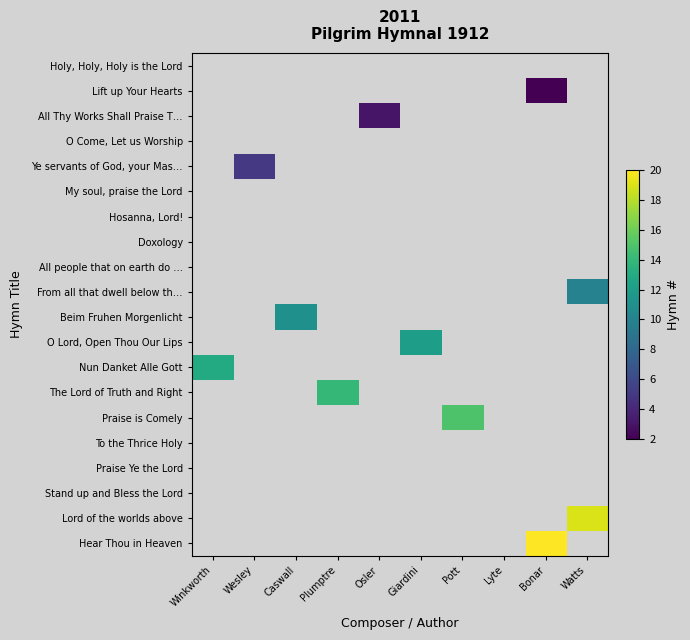

How many values in O Lord, Open Thou Our Lips are above zero?

1